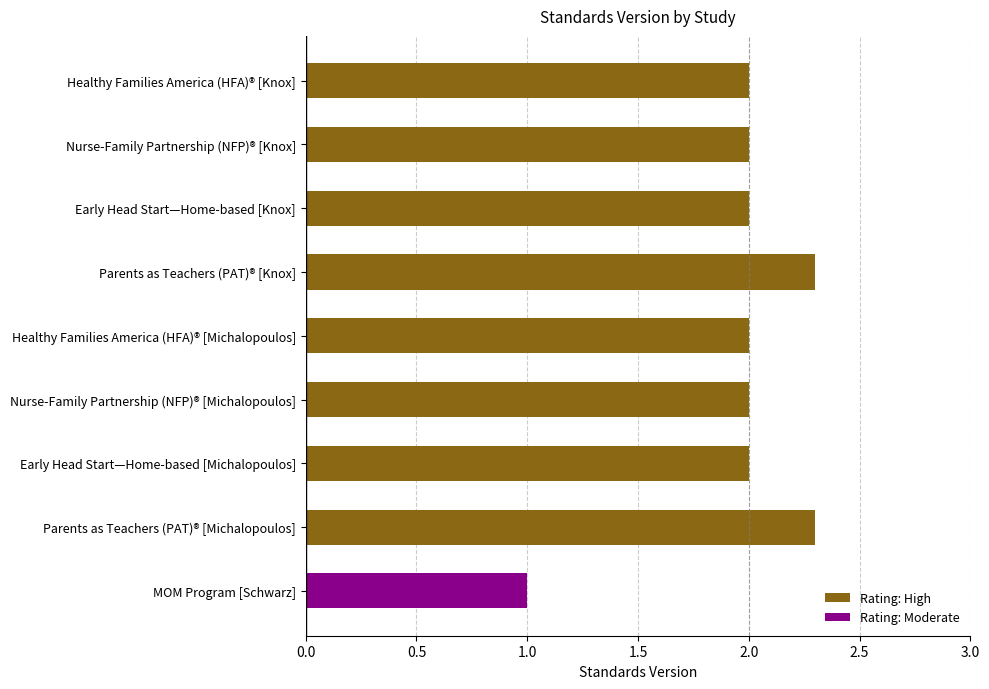

Rank the categories by value from lowest to highest.

MOM Program [Schwarz], Healthy Families America (HFA)® [Knox], Nurse-Family Partnership (NFP)® [Knox], Early Head Start—Home-based [Knox], Healthy Families America (HFA)® [Michalopoulos], Nurse-Family Partnership (NFP)® [Michalopoulos], Early Head Start—Home-based [Michalopoulos], Parents as Teachers (PAT)® [Knox], Parents as Teachers (PAT)® [Michalopoulos]